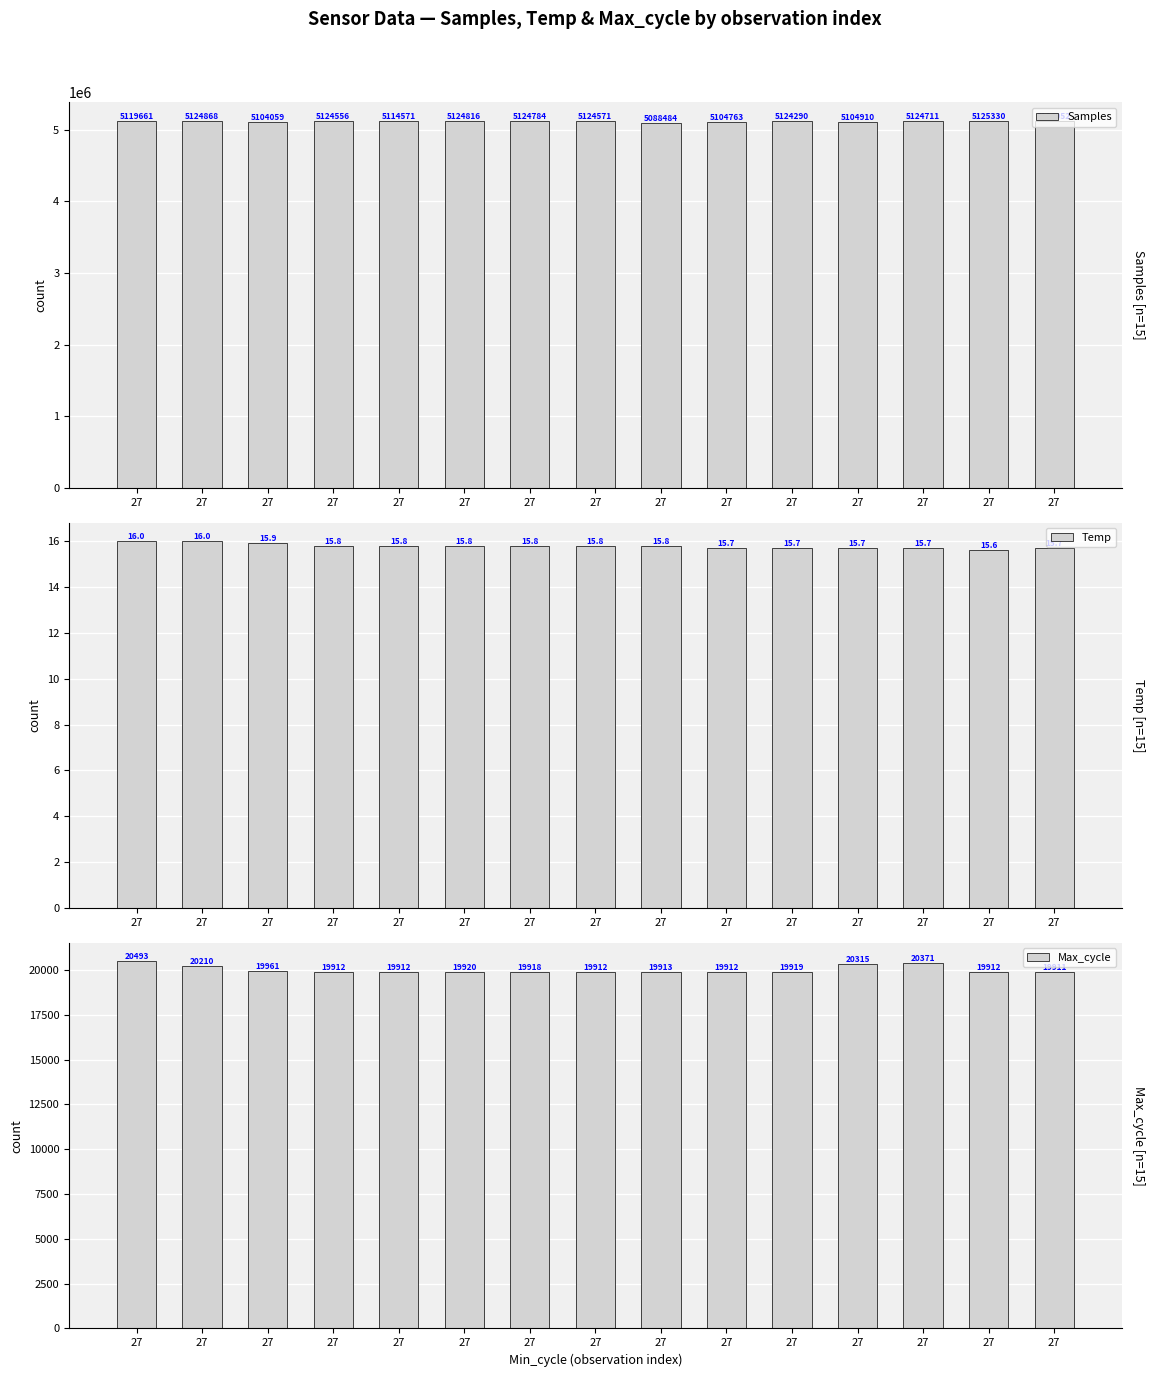

What are all the series names shown in the legend?

Samples, Temp, Max_cycle